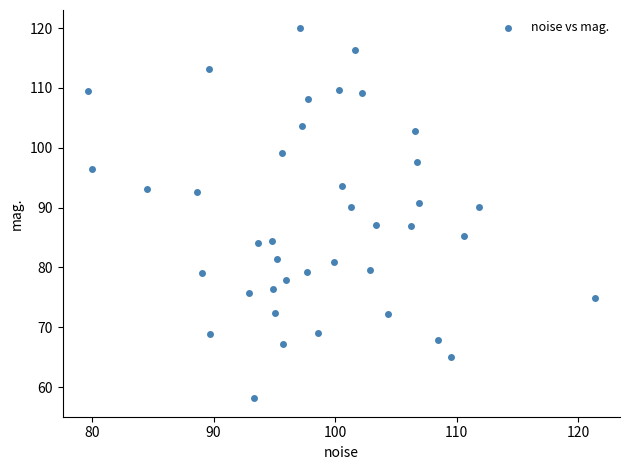

What is the range of Y values (max minus min)?

61.8